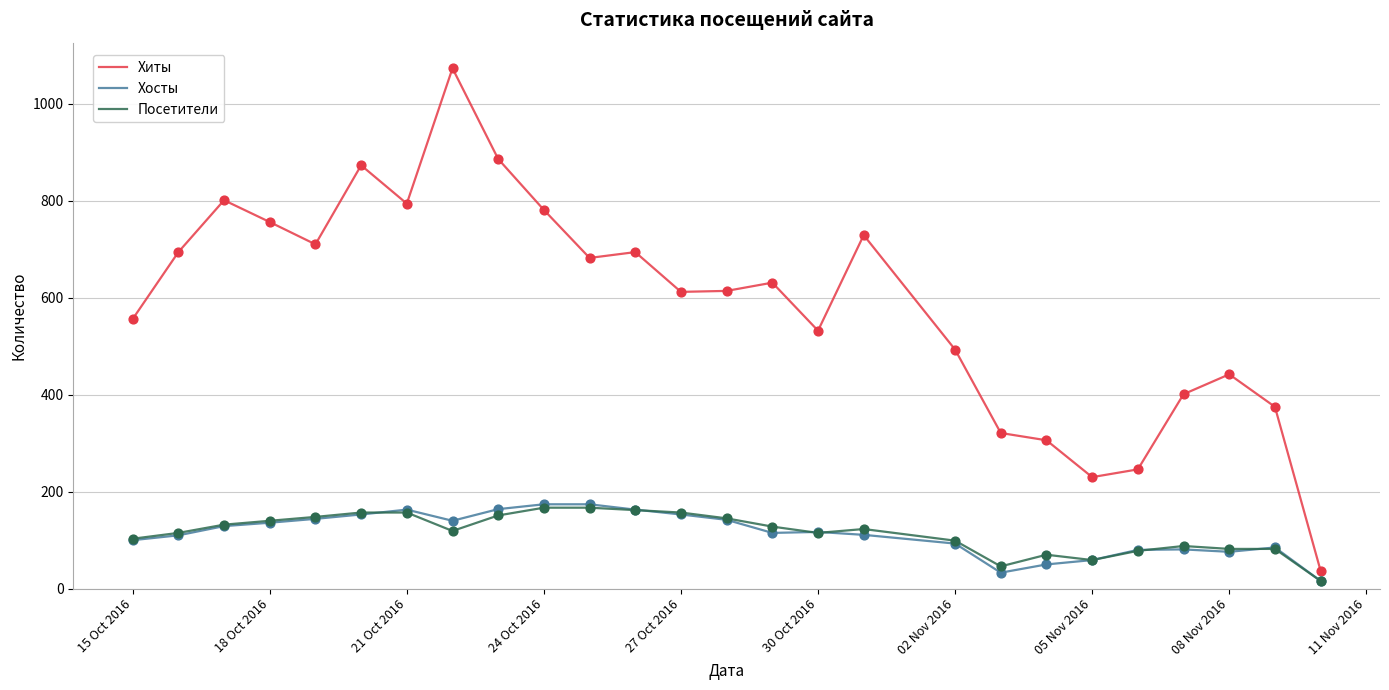

What are all the series names shown in the legend?

Хиты, Хосты, Посетители